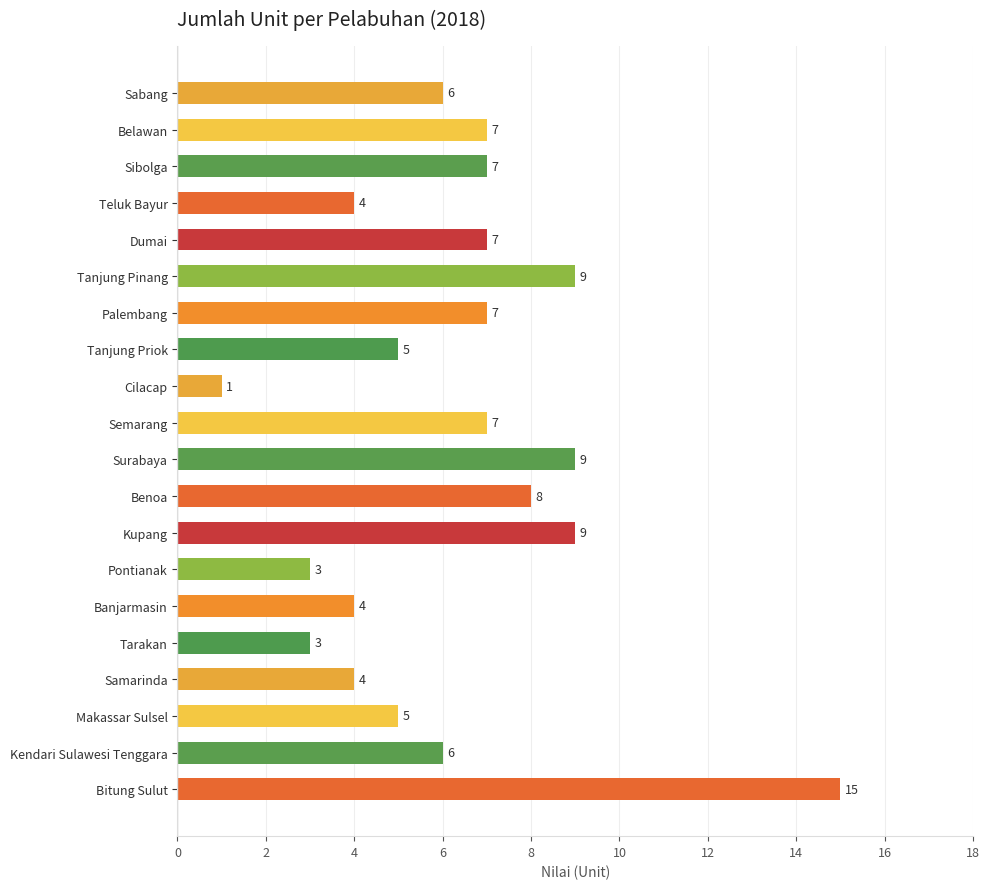

What is the smallest value displayed?

1